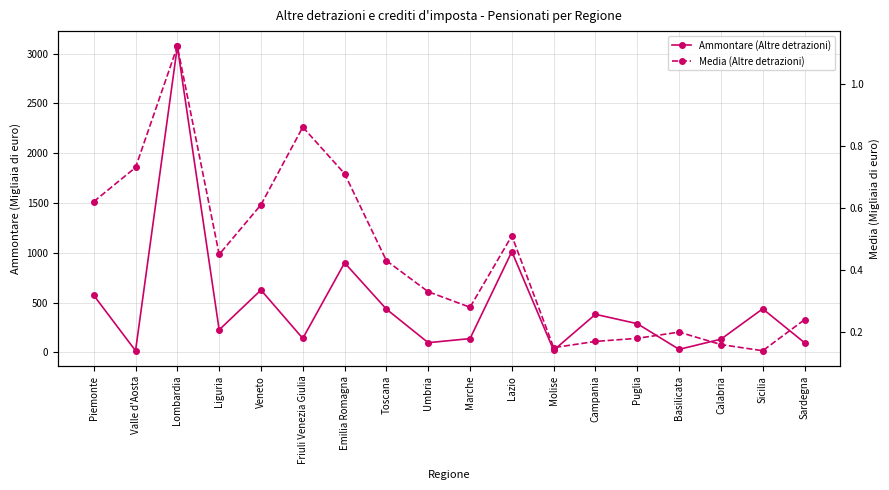

At which category is the sum across all series the highest?

Lombardia